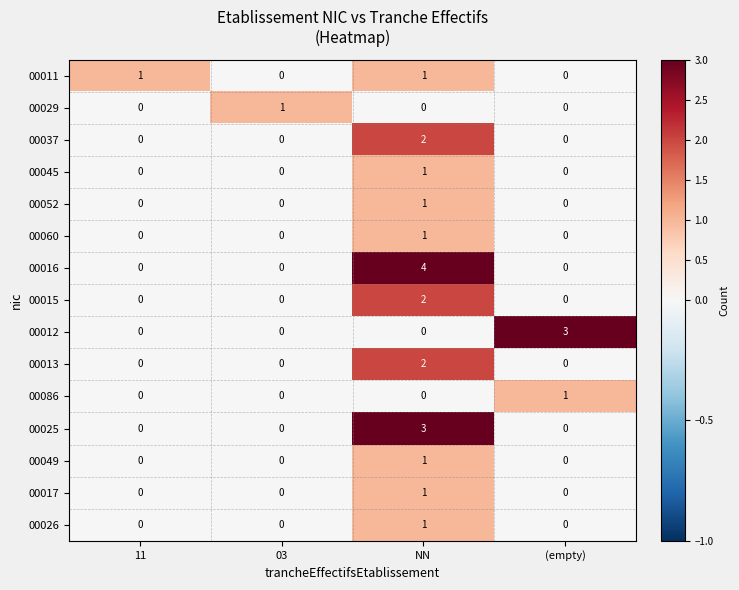

Which series has the widest spread of values?

00016